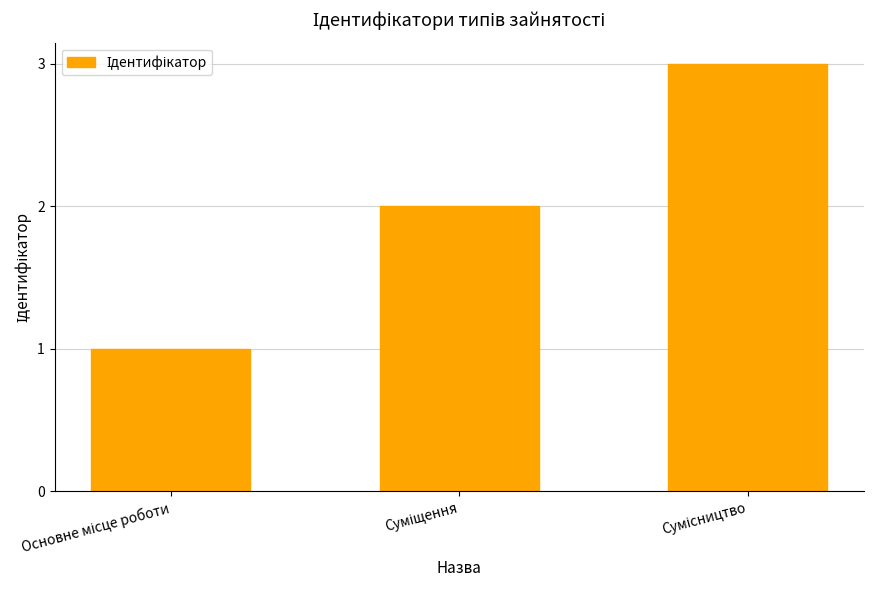

What is the maximum value shown in the chart?

3